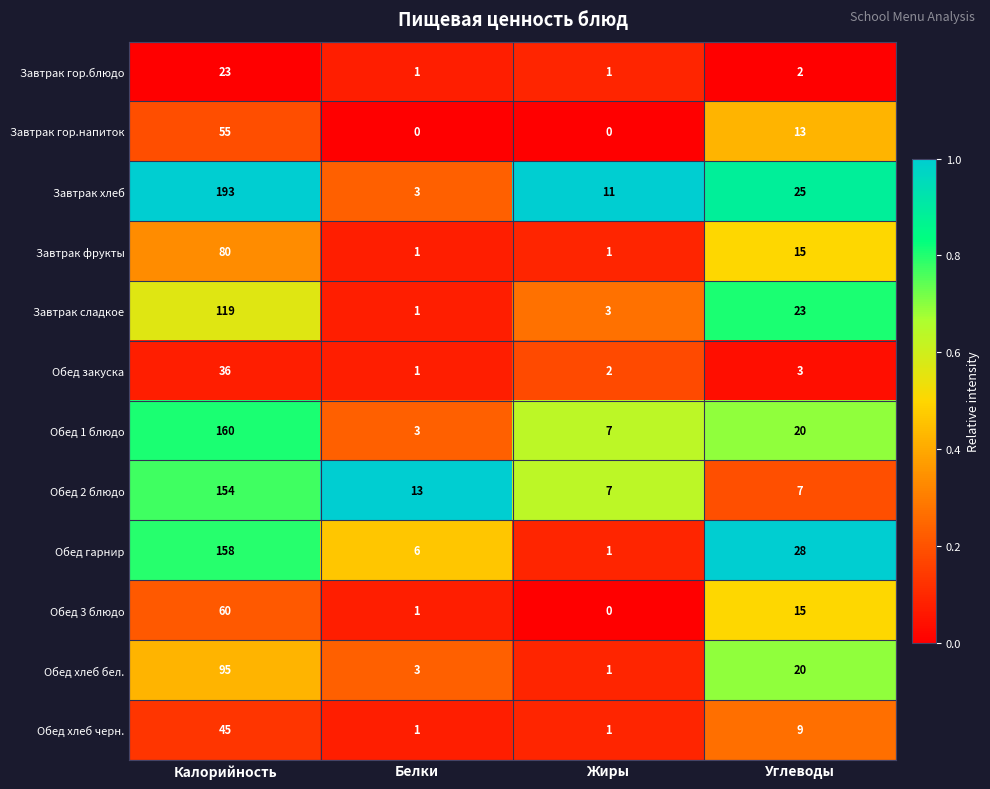

The Обед хлеб черн. series shows 1 at Белки. True or false?

True